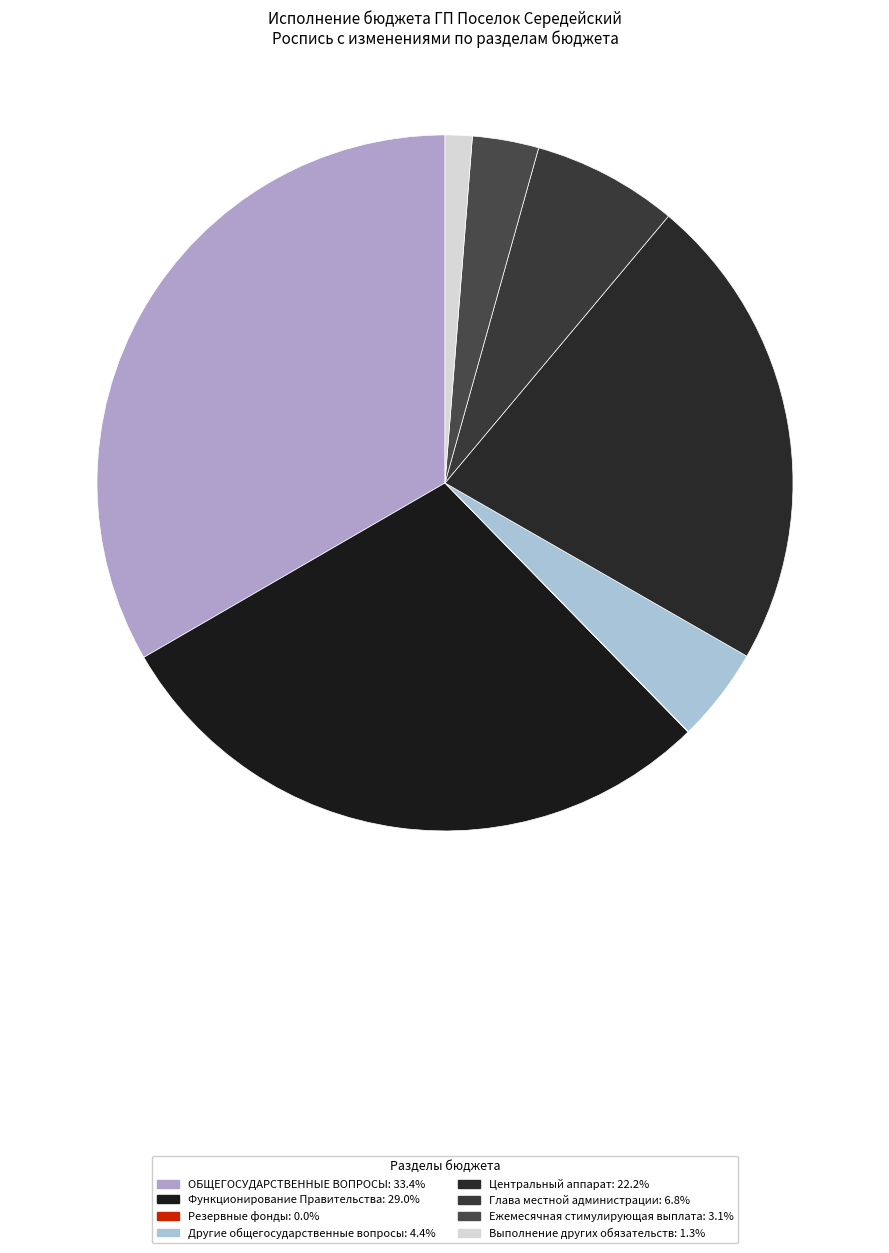

What is the change in value from ОБЩЕГОСУДАРСТВЕННЫЕ ВОПРОСЫ to Центральный аппарат?

-1415122.0